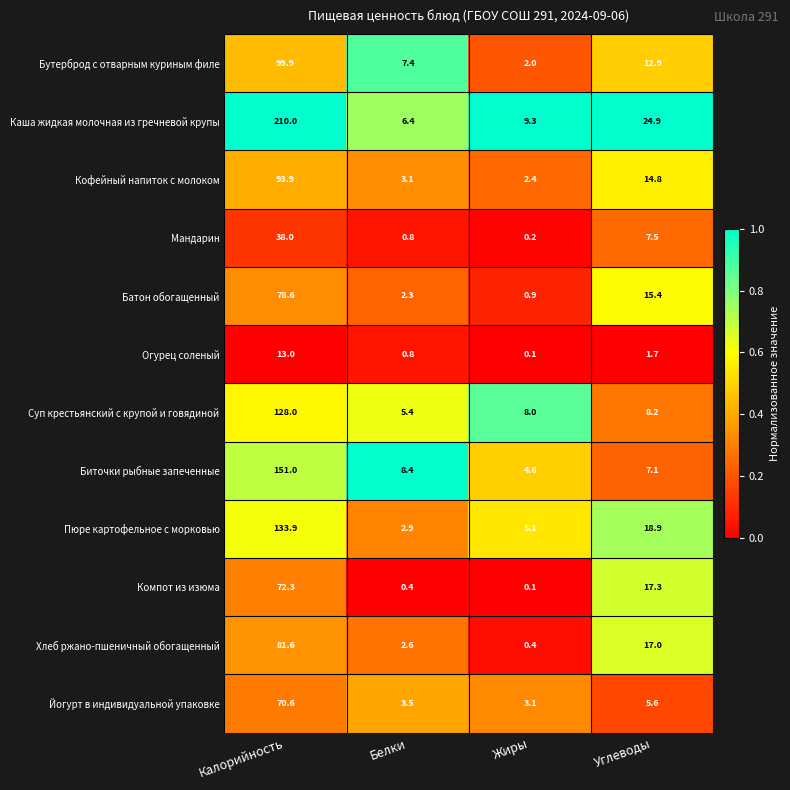

What is the greatest value displayed?

210.0